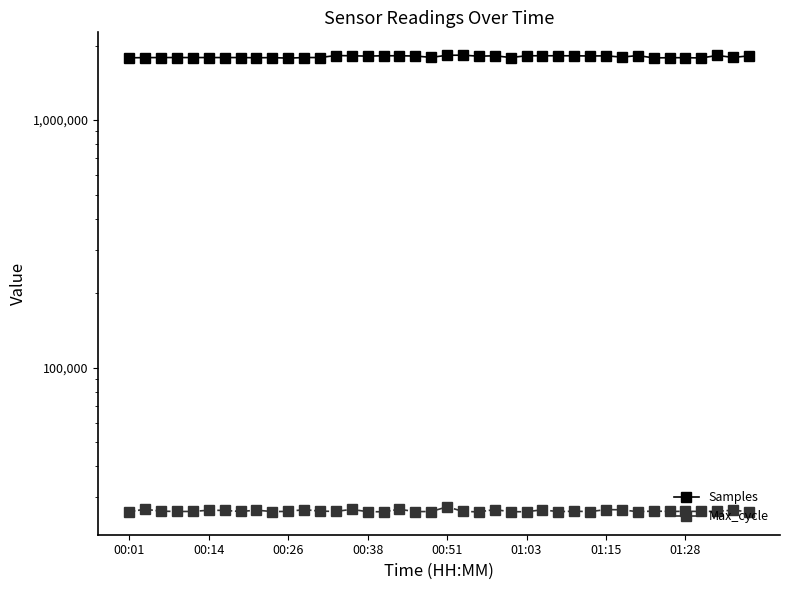

Rank the series by their average value, from lowest to highest.

Max_cycle, Samples